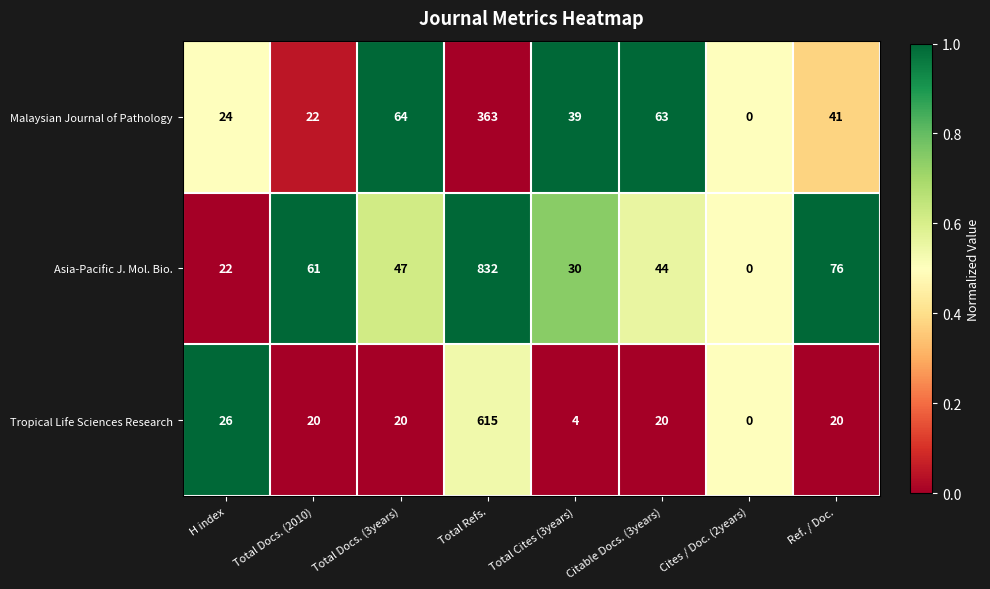

Reading left to right, what are all the values shown in this chart?

Malaysian Journal of Pathology: 24	22	64	363	39	63	0	41
Asia-Pacific J. Mol. Bio.: 22	61	47	832	30	44	0	76
Tropical Life Sciences Research: 26	20	20	615	4	20	0	20